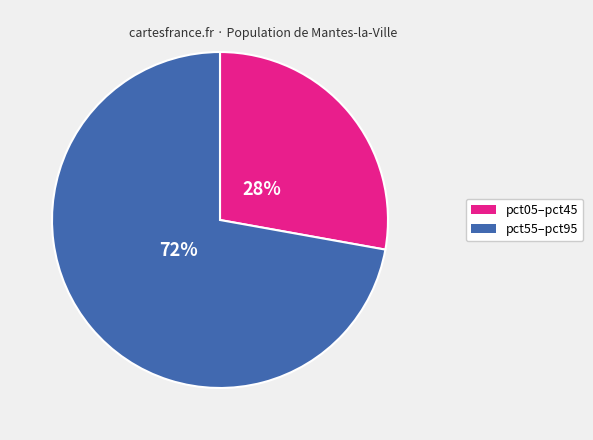

Is there any slice that represents more than half of the pie?

Yes